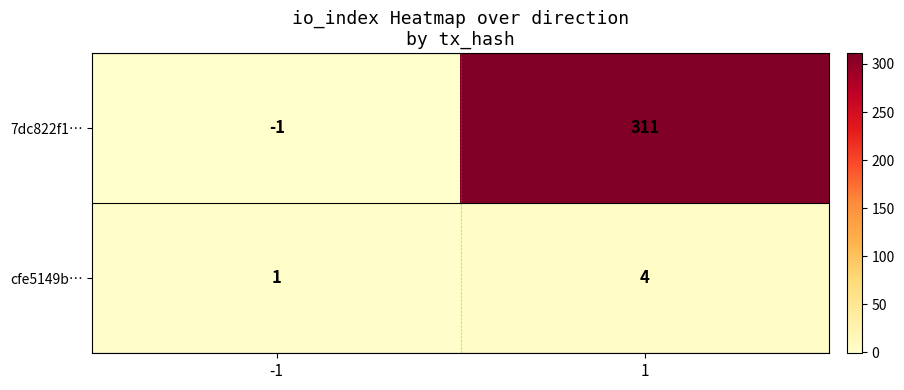

True or false: 7dc822f1… has a value of 0 at -1.

False